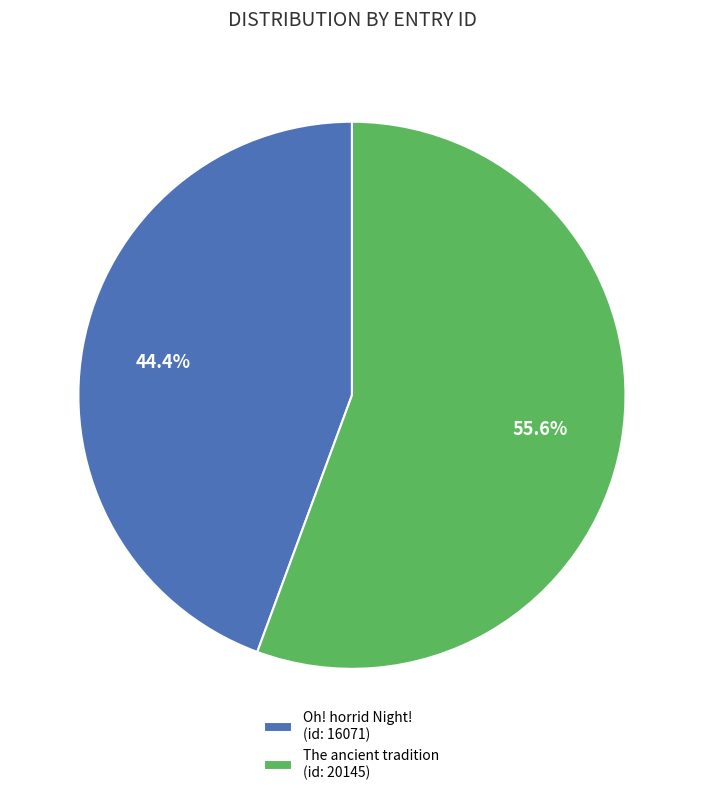

To the nearest percent, what portion does Oh! horrid Night! (id: 16071) represent?

44%